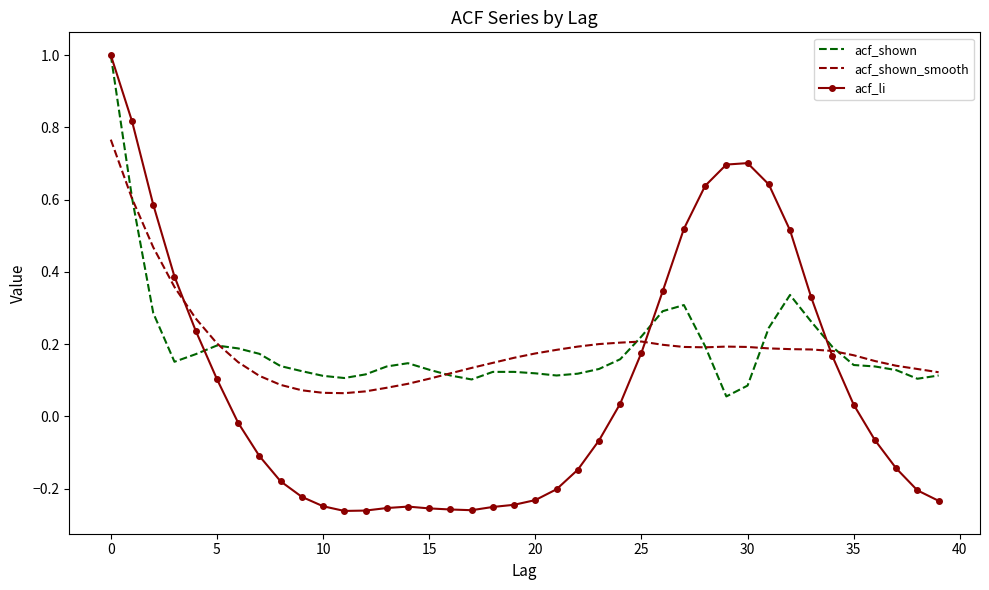

What is the highest value of the acf_li series?

1.0